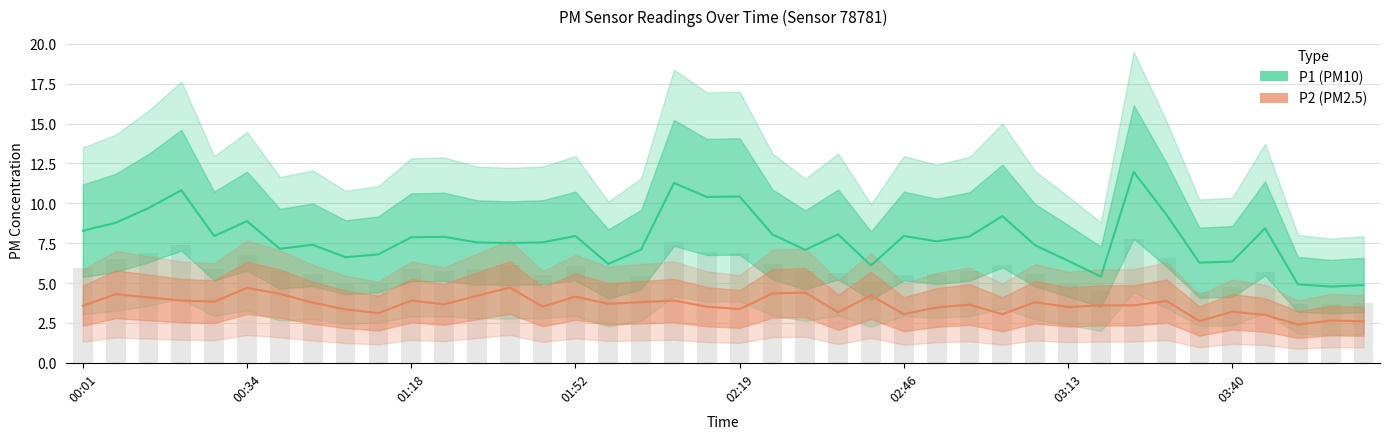

What position from the left is 03:29?

34